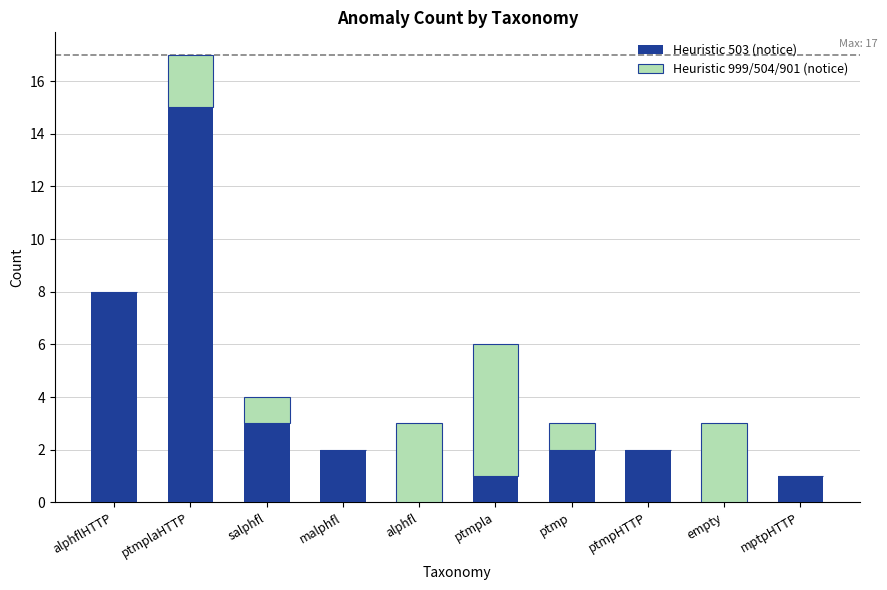

What is the total value across all series at ptmpla?

6